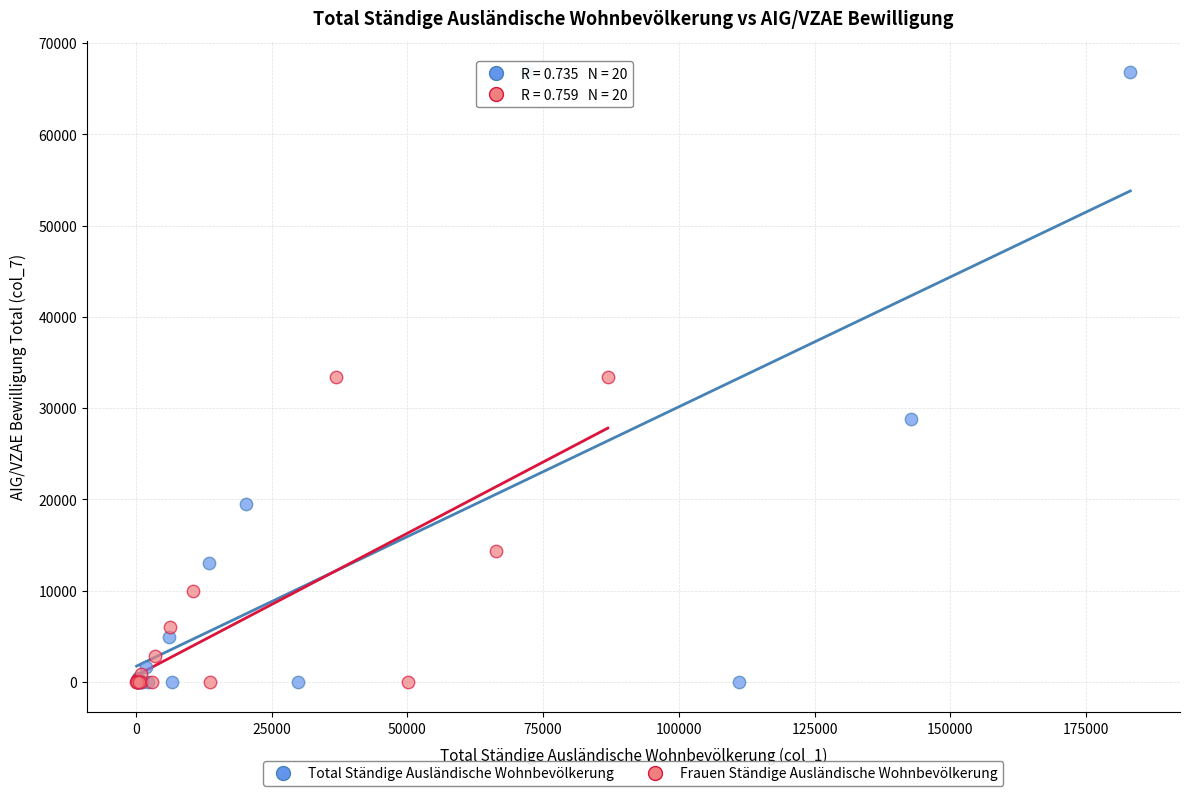

Which series contains the highest Y value?

Total Ständige Ausländische Wohnbevölkerung